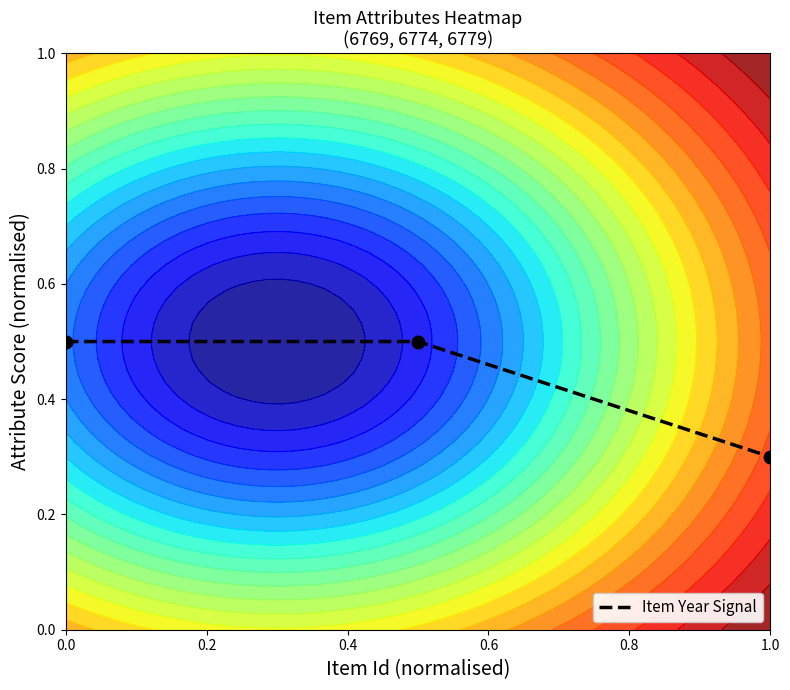

What is the maximum value for Item Year Signal?

0.5